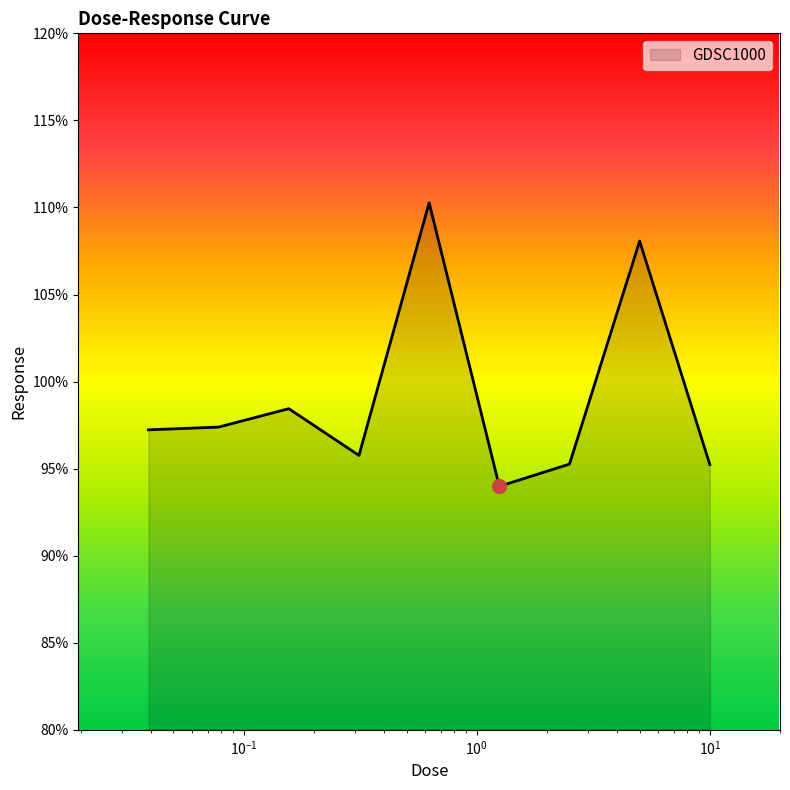

What is the smallest value displayed?

94.0